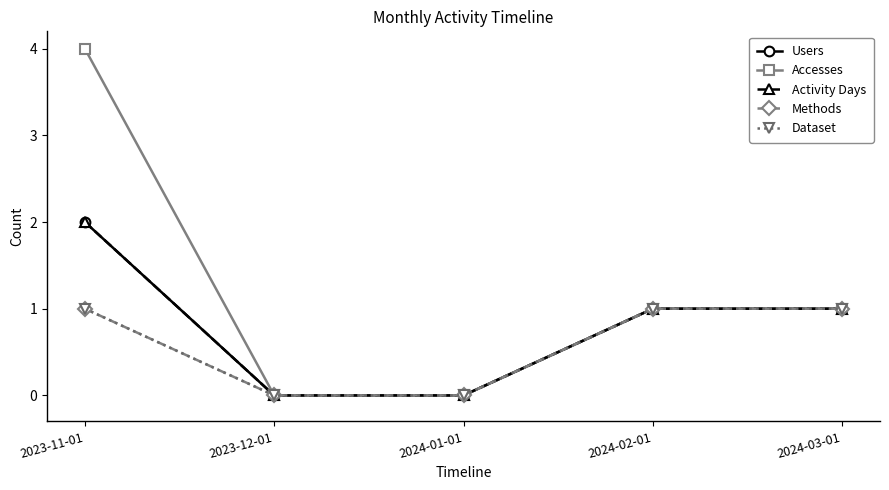

True or false: Users and Methods intersect in this chart.

False